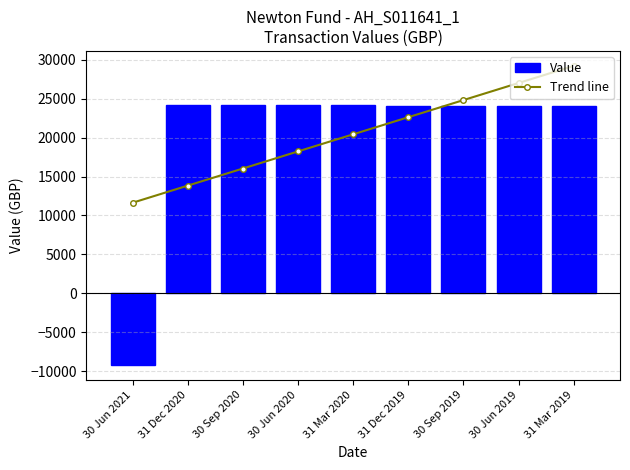

What is the smallest value displayed?

-9190.9